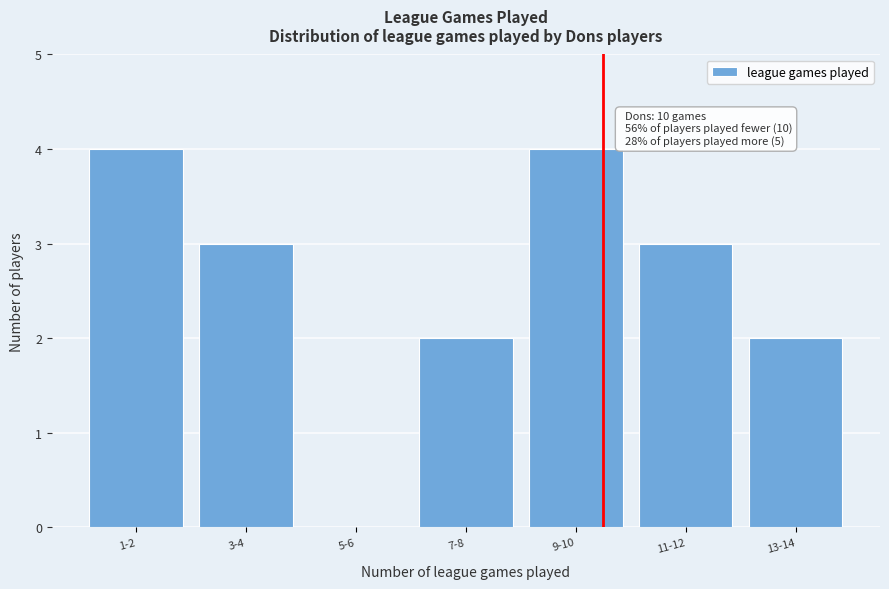

Reading right to left, what are all the values shown in this chart?

13-14=2	11-12=3	9-10=4	7-8=2	5-6=0	3-4=3	1-2=4